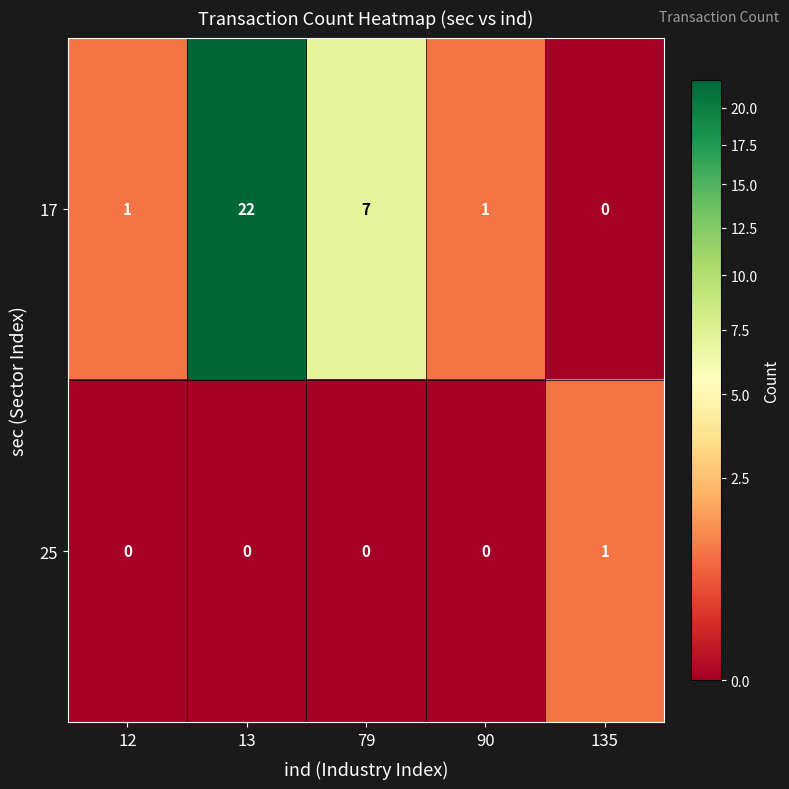

What is the difference between the second highest and minimum values in the 17 series?

7